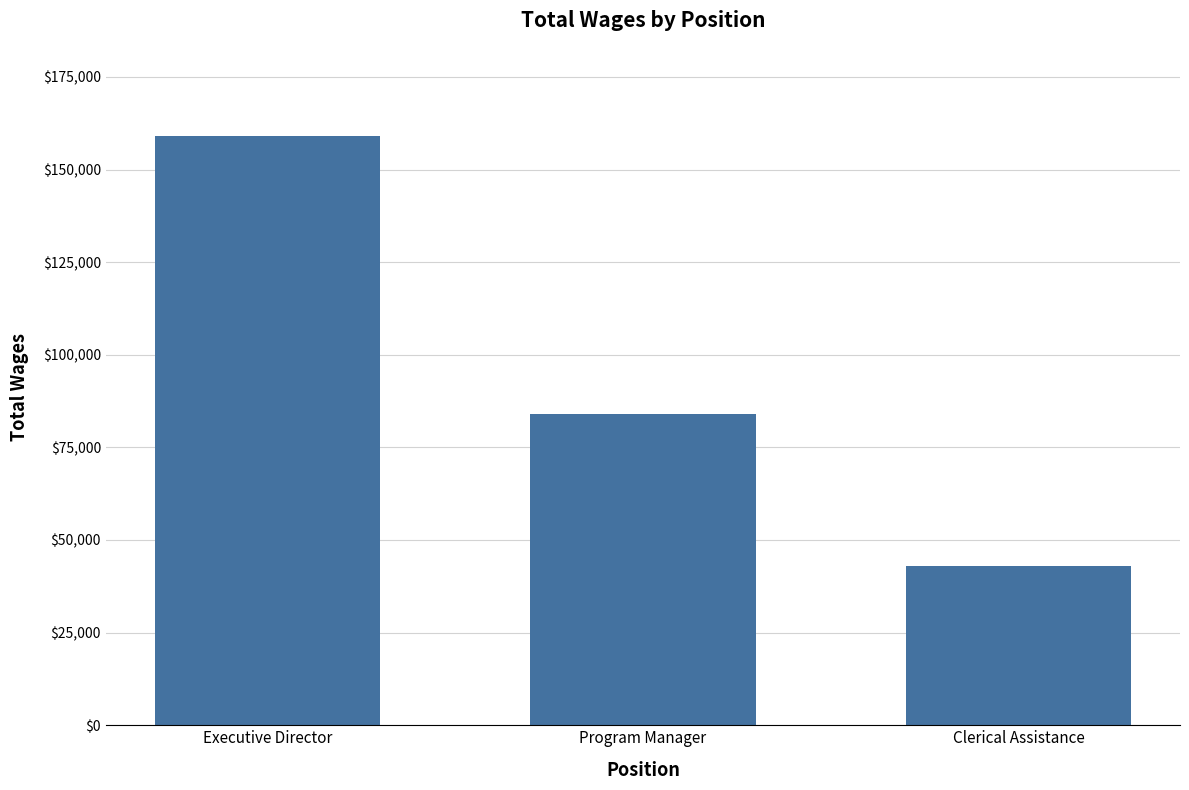

What value does the data have at Clerical Assistance, to the nearest 50?

43000